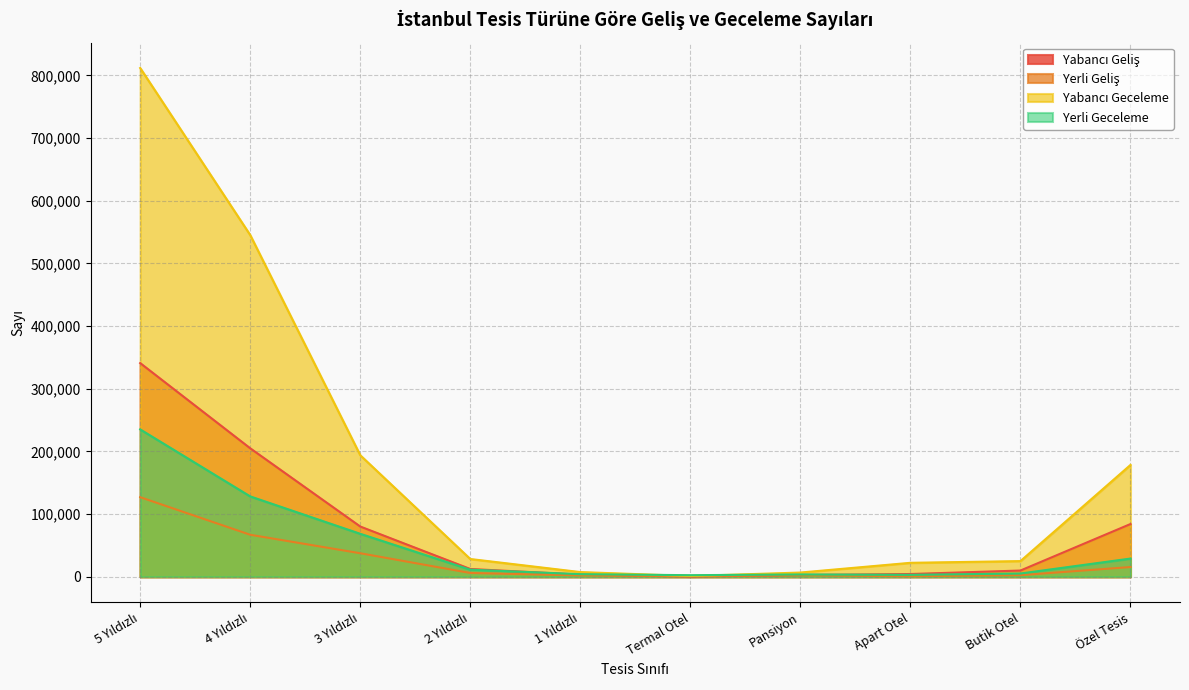

In Yabancı Geliş, how many points are lower than both neighbors (excluding endpoints)?

1